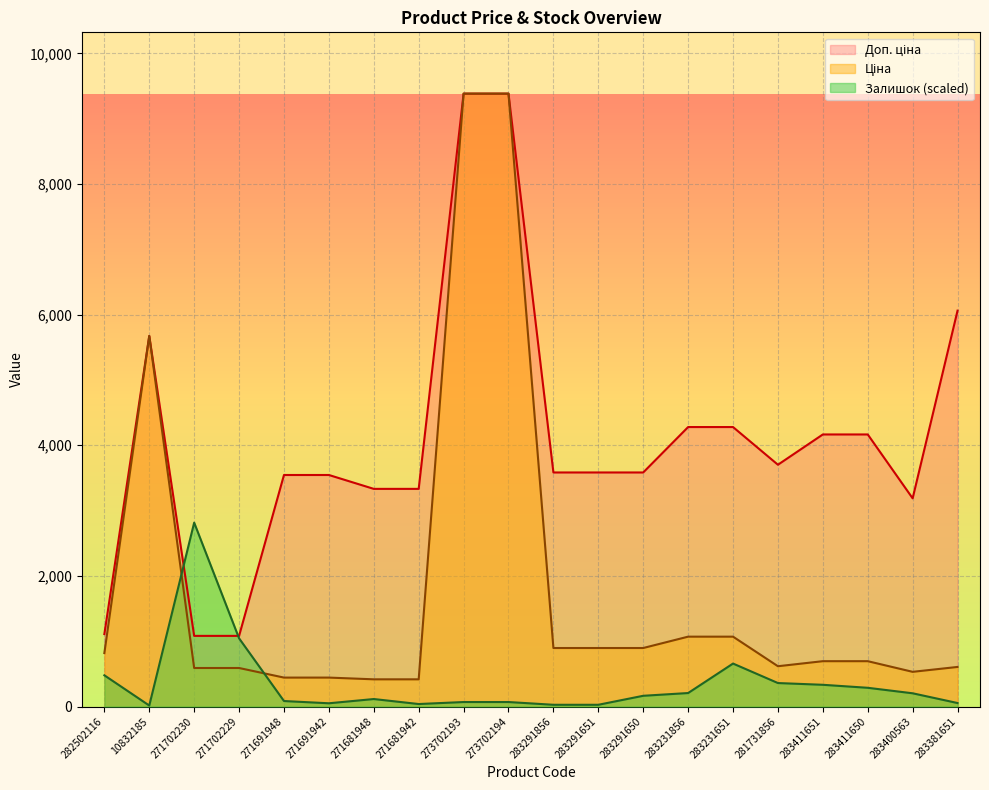

What position from the left is 282502116?

1